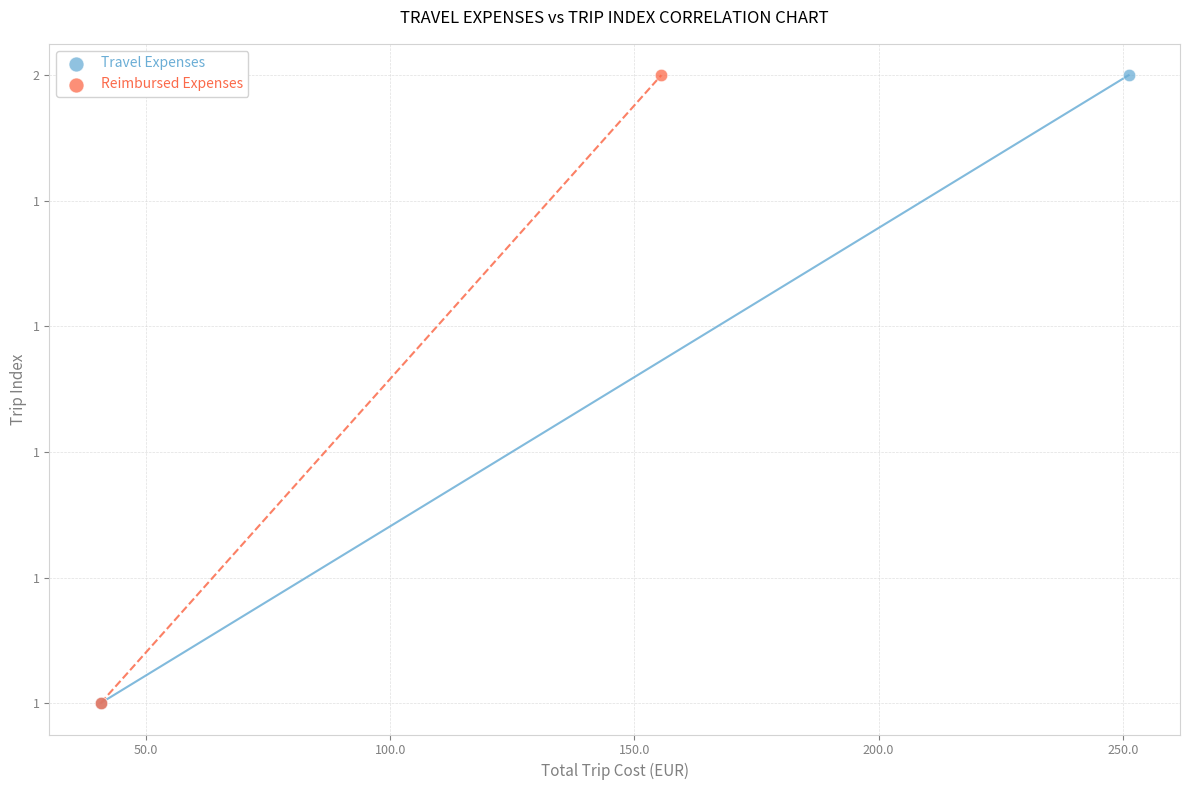

What are all the series names shown in the legend?

Travel Expenses, Reimbursed Expenses